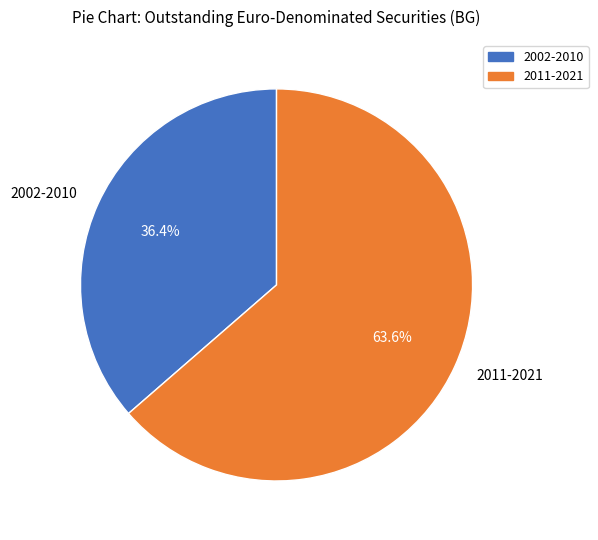

How many slices are in this pie chart?

2